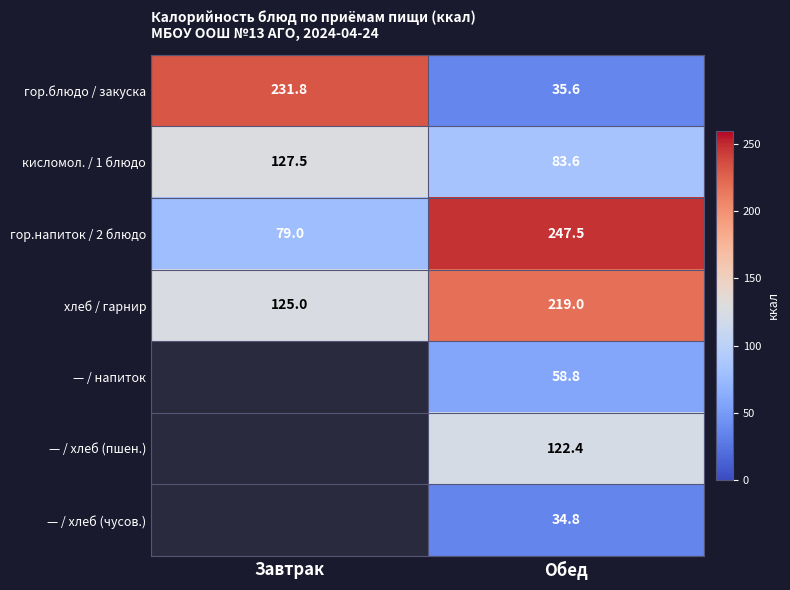

Which category has the highest value across all series?

Обед